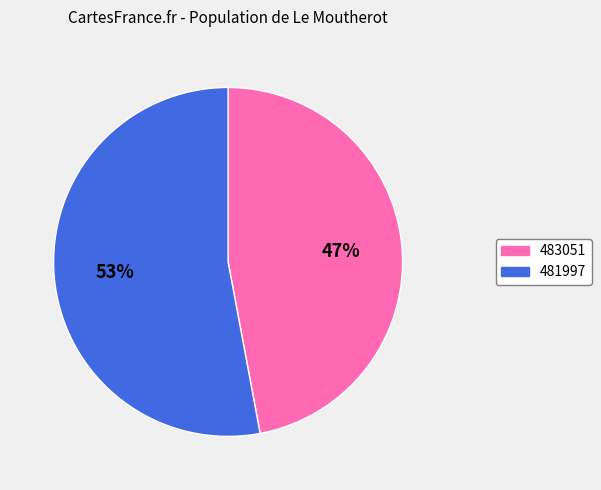

To the nearest percent, what percentage of the pie is 481997?

53%